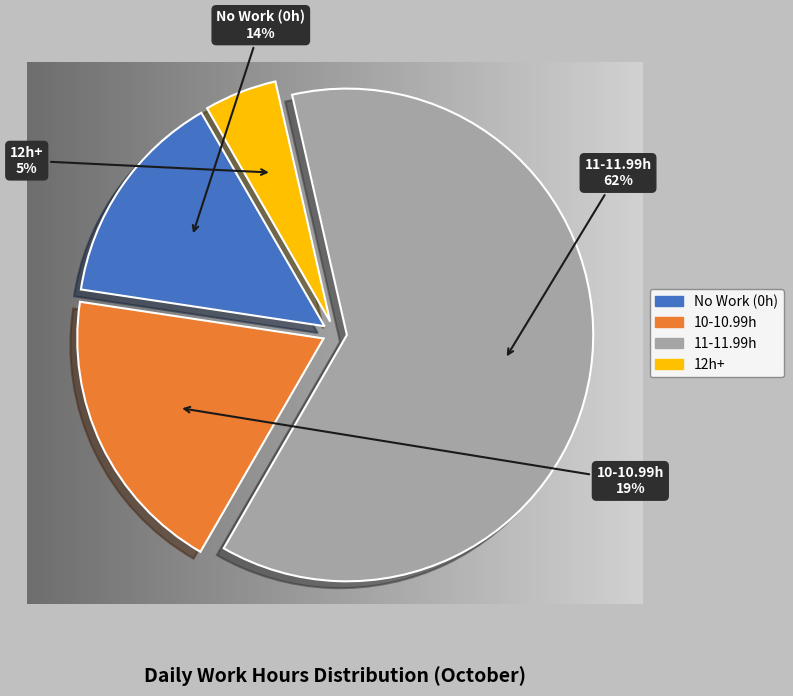

To the nearest percent, what is the difference between the largest and smallest slice percentages?

57%